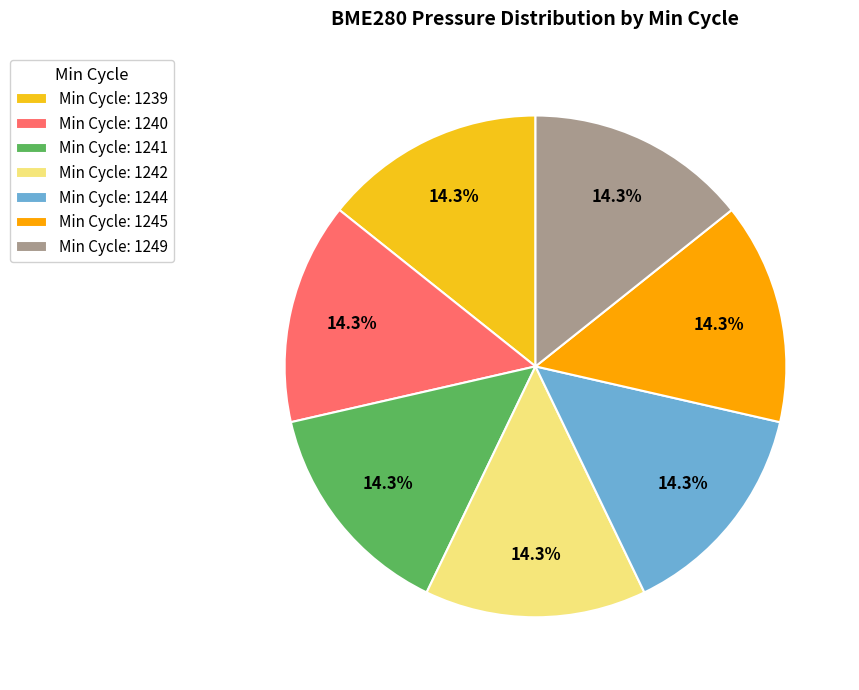

Is there any slice that represents more than half of the pie?

No